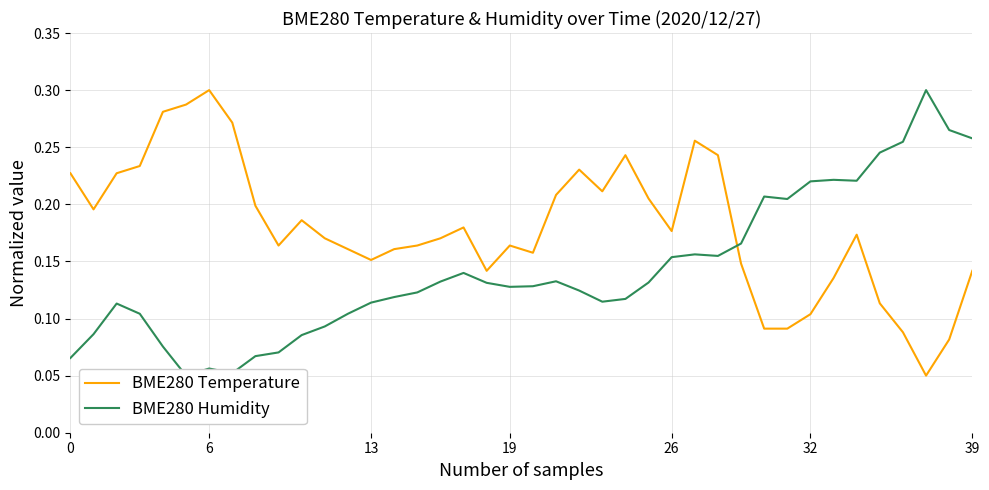

Which category has the highest value in the BME280 Temperature series?

6